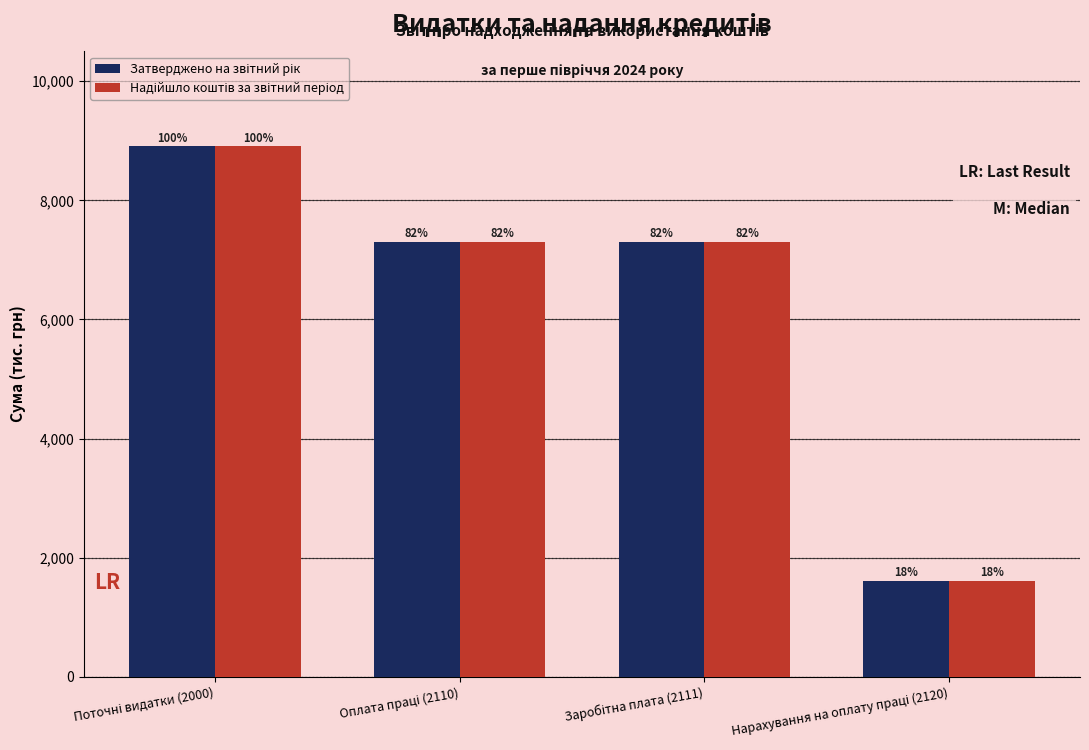

What is the sum of the Надійшло коштів за звітний період values at Оплата праці (2110) and Нарахування на оплату праці (2120)?

8905.9